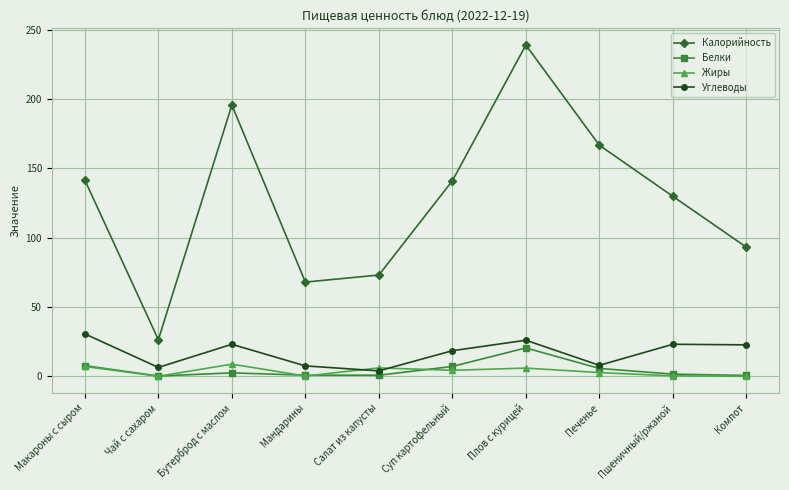

Between Бутерброд с маслом and Мандарины, which series saw the biggest shift?

Калорийность